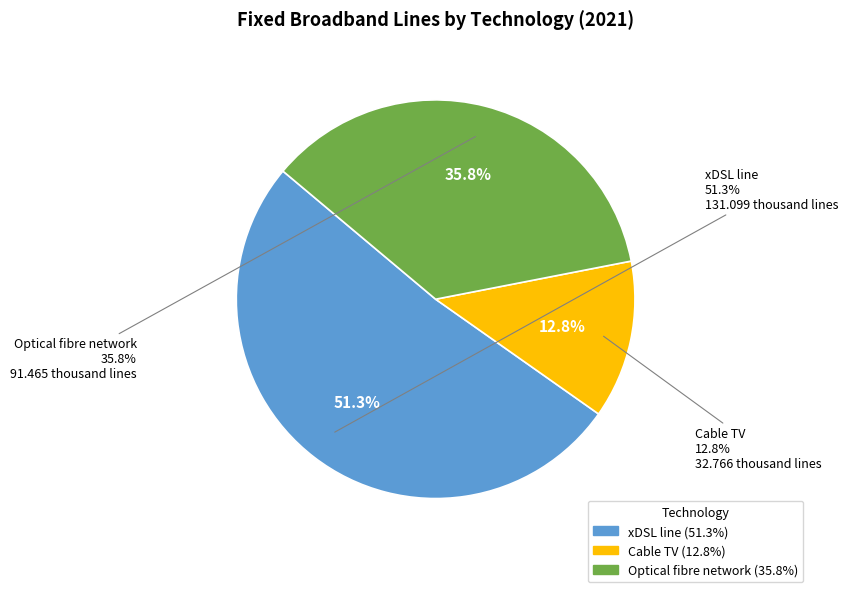

True or false: Cable TV accounts for 21% of the total.

False